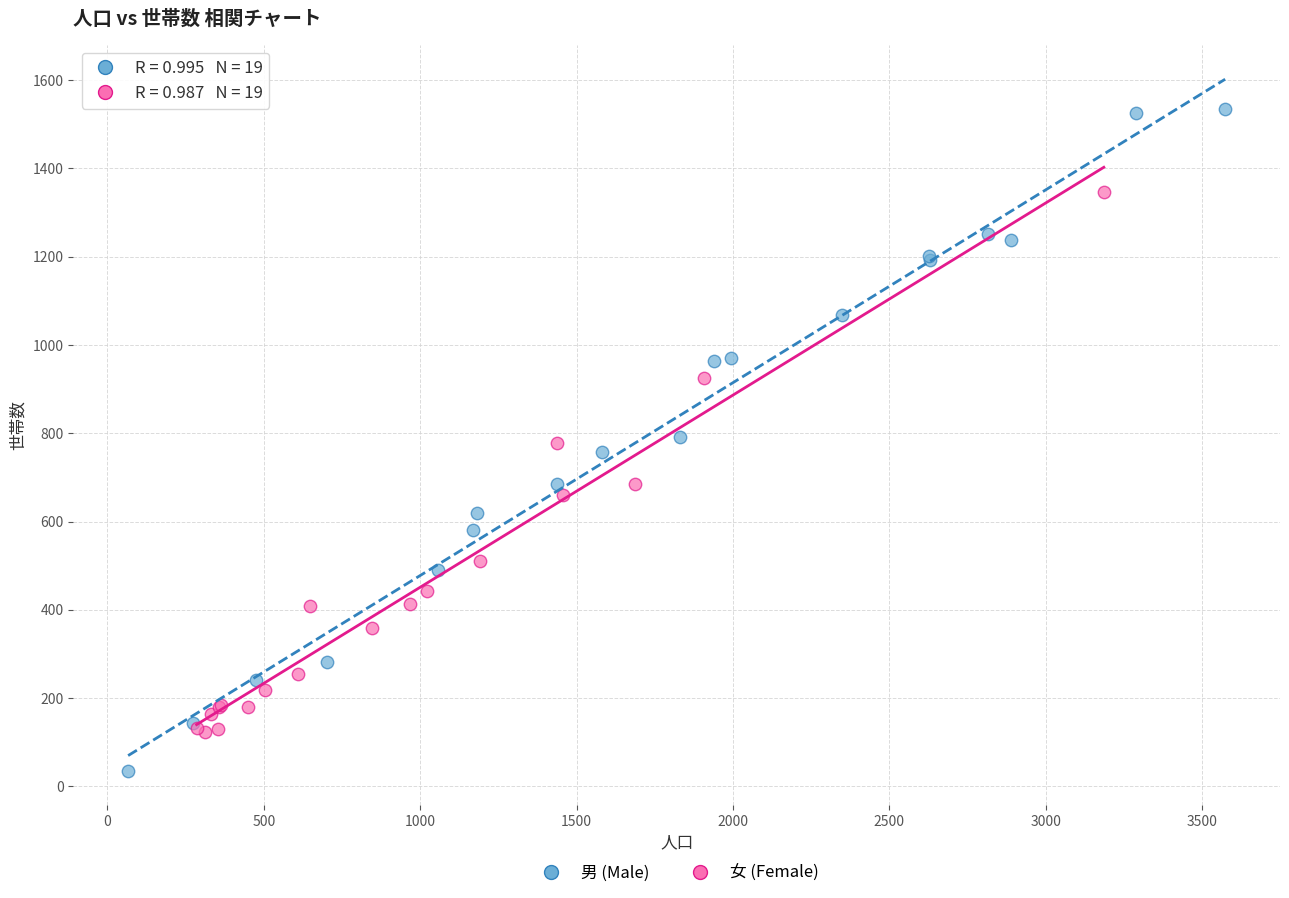

Which series reaches the minimum Y coordinate?

男 (Male)